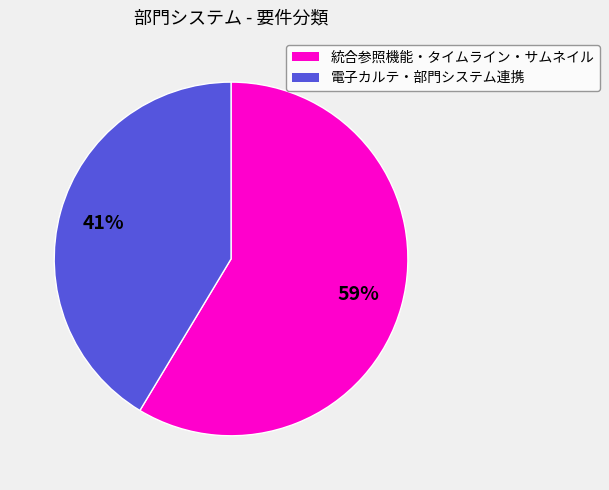

To the nearest percent, what is the average slice percentage?

50%